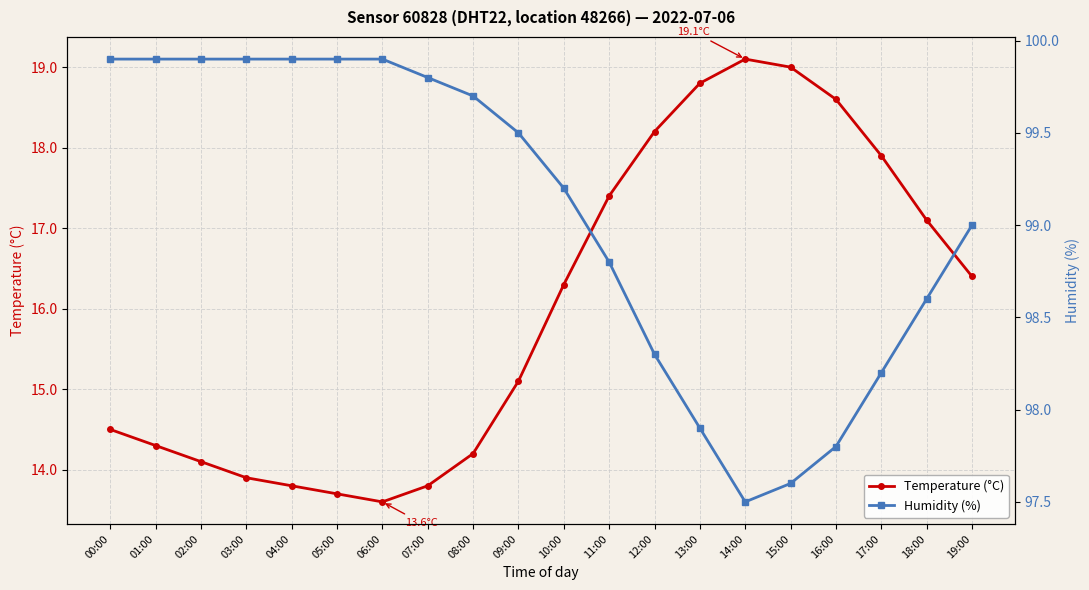

What is the difference between the maximum and minimum values in the Humidity (%) series?

2.4